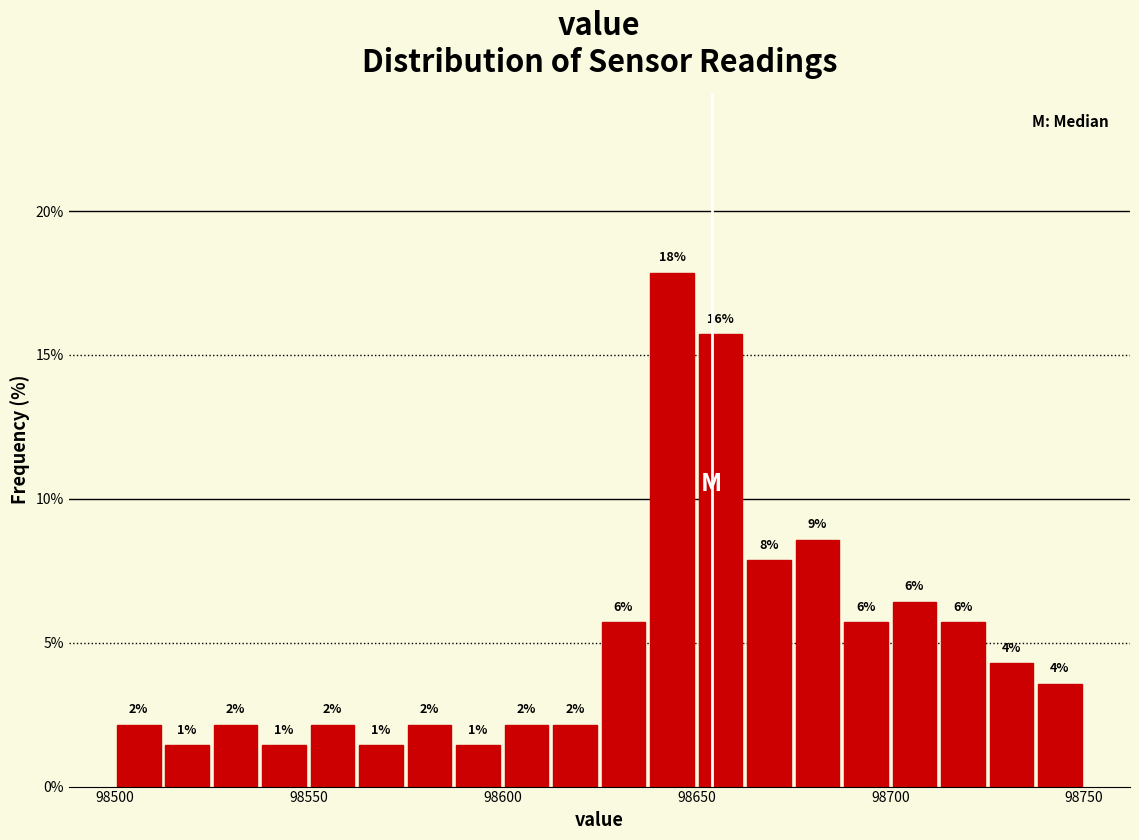

Around what value on the x-axis is the tallest bar? Give the approximate position of its centre, as read against the axis.

98645